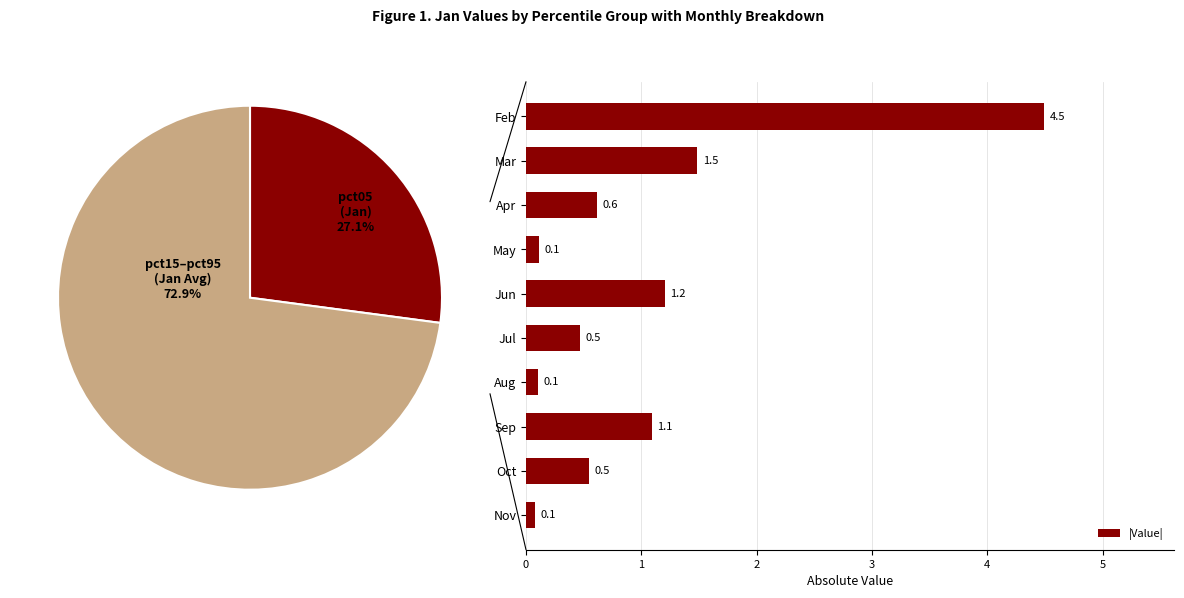

The |Value| series shows 0.1 at Aug. True or false?

True